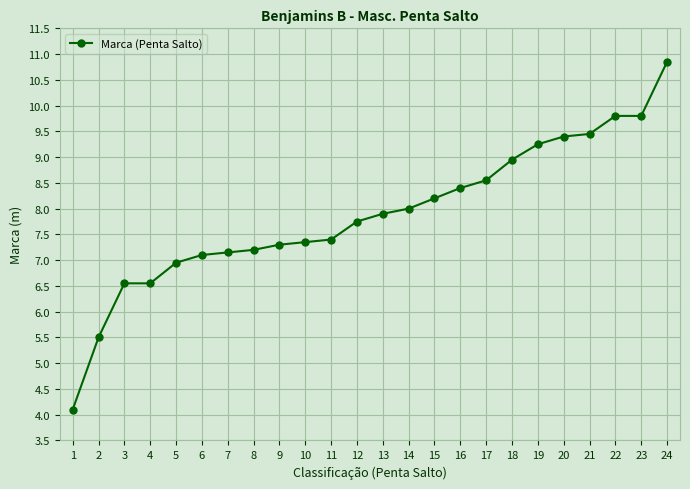

How many distinct data groups are displayed?

1